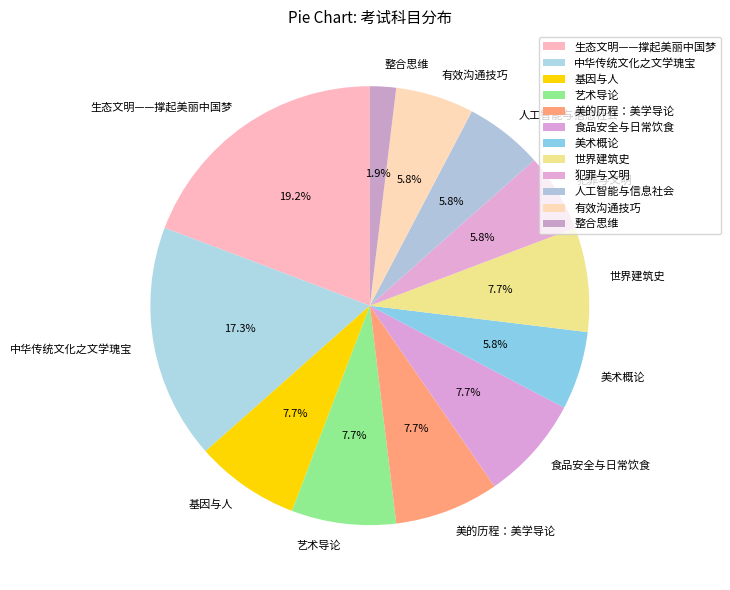

To the nearest percent, what percentage of the pie is 犯罪与文明?

6%